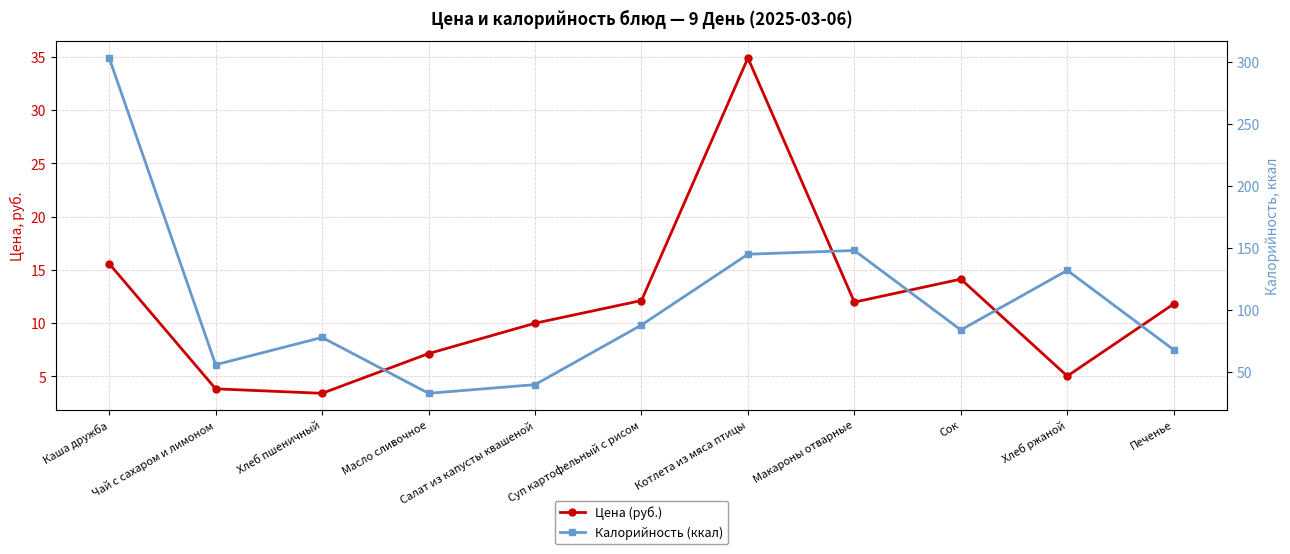

How many values in the Калорийность (ккал) series exceed 84?

5